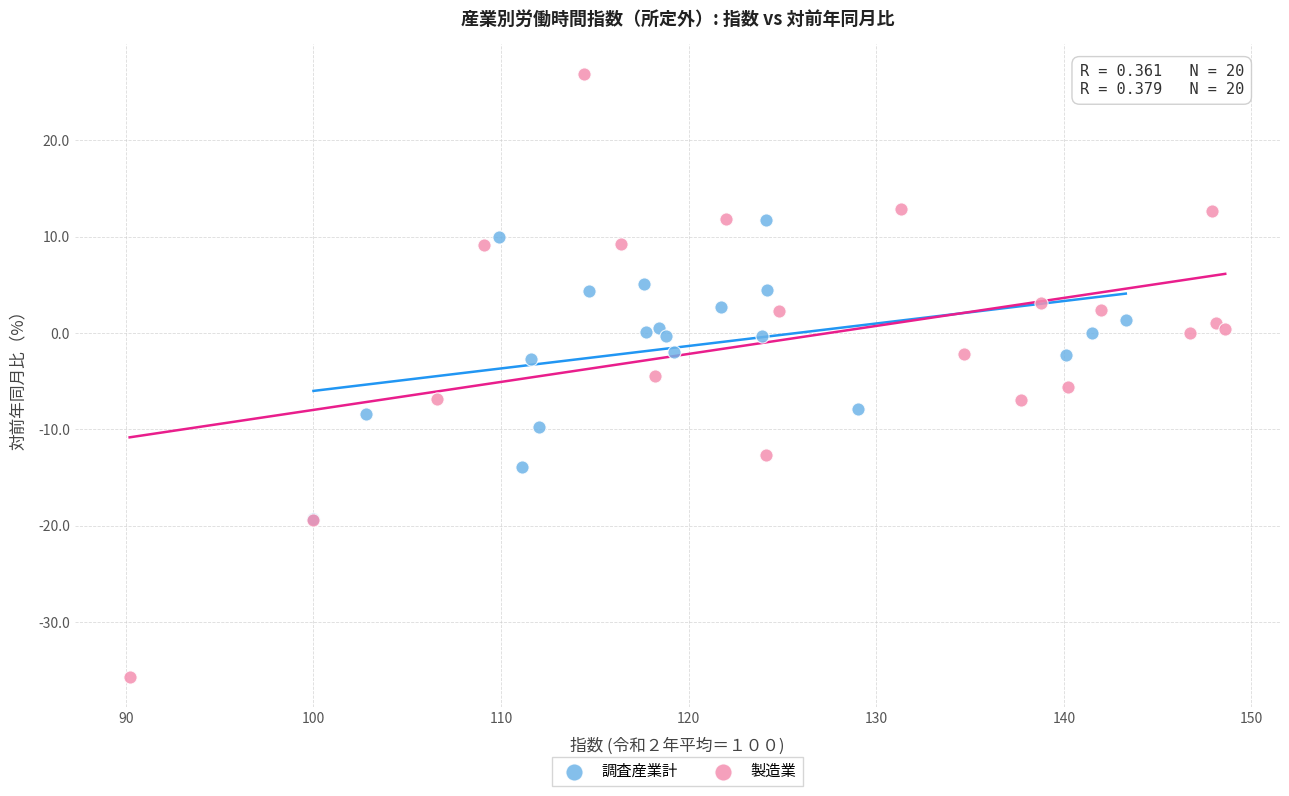

Which series has the widest spread of Y values?

製造業